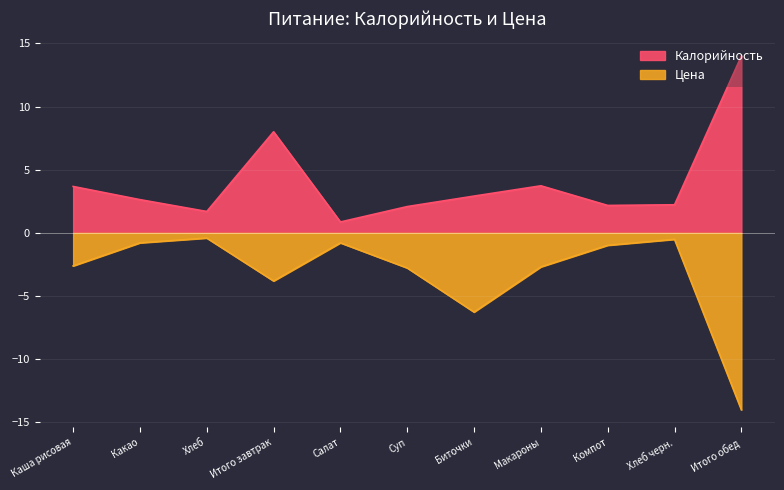

How many interior local peaks does the Калорийность series have?

2